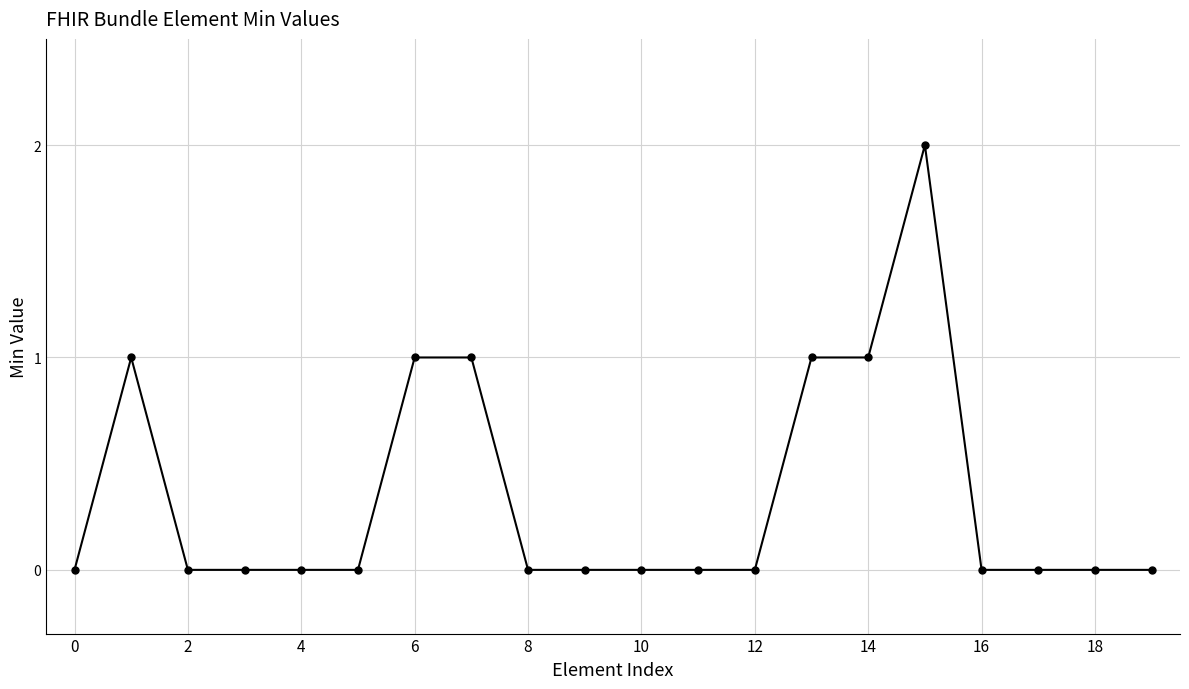

What is the greatest value displayed?

2